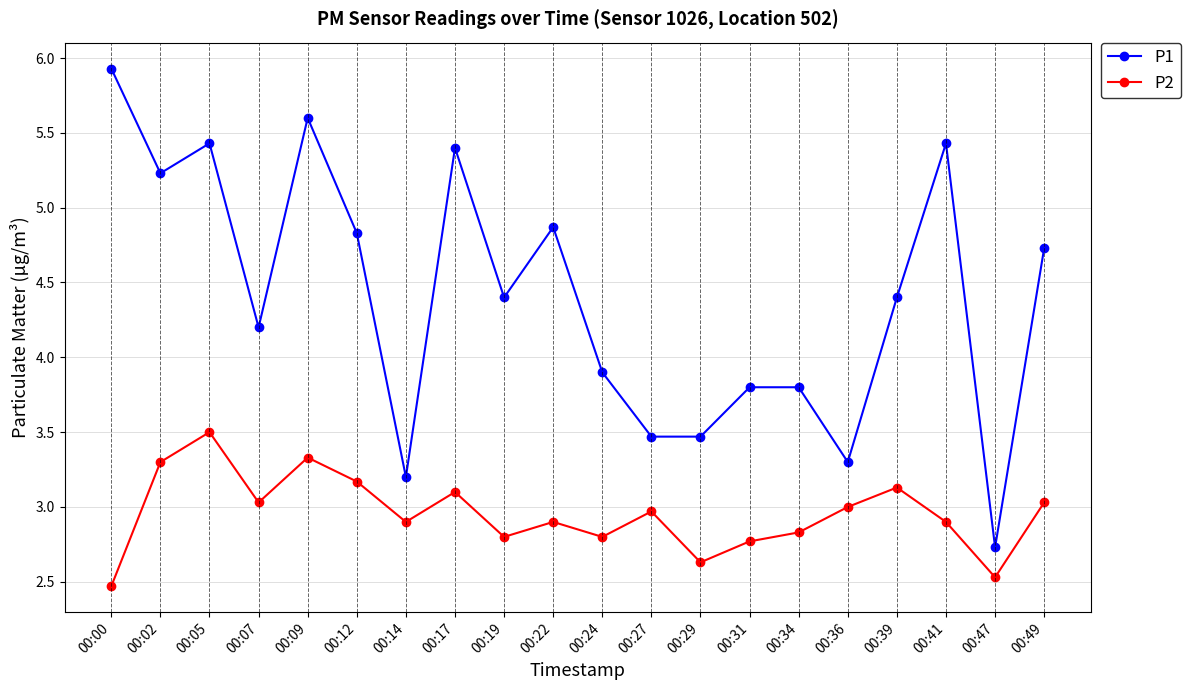

Reading right to left, list all the values displayed in this chart.

P1: 4.7	2.7	5.4	4.4	3.3	3.8	3.8	3.5	3.5	3.9	4.9	4.4	5.4	3.2	4.8	5.6	4.2	5.4	5.2	5.9
P2: 3.0	2.5	2.9	3.1	3.0	2.8	2.8	2.6	3.0	2.8	2.9	2.8	3.1	2.9	3.2	3.3	3.0	3.5	3.3	2.5